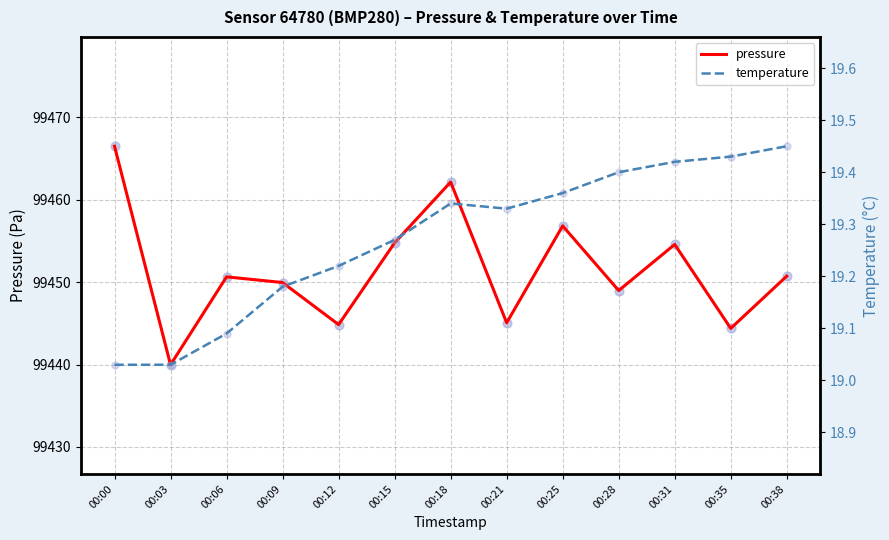

Which series has the largest Y range (max minus min)?

pressure